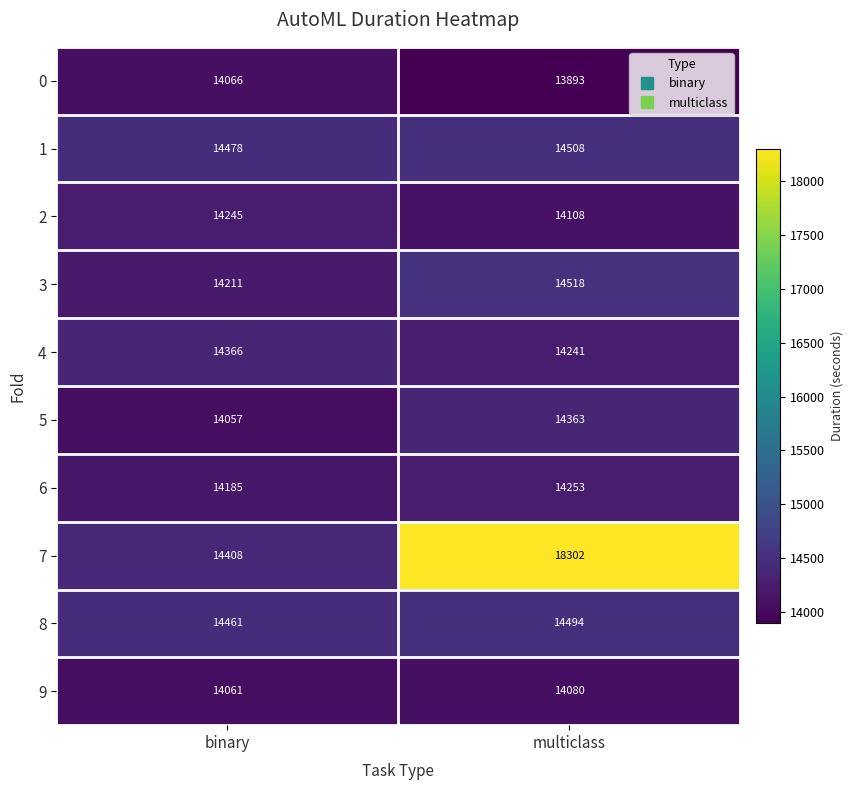

What is the spread (max minus min) of values at multiclass?

4409